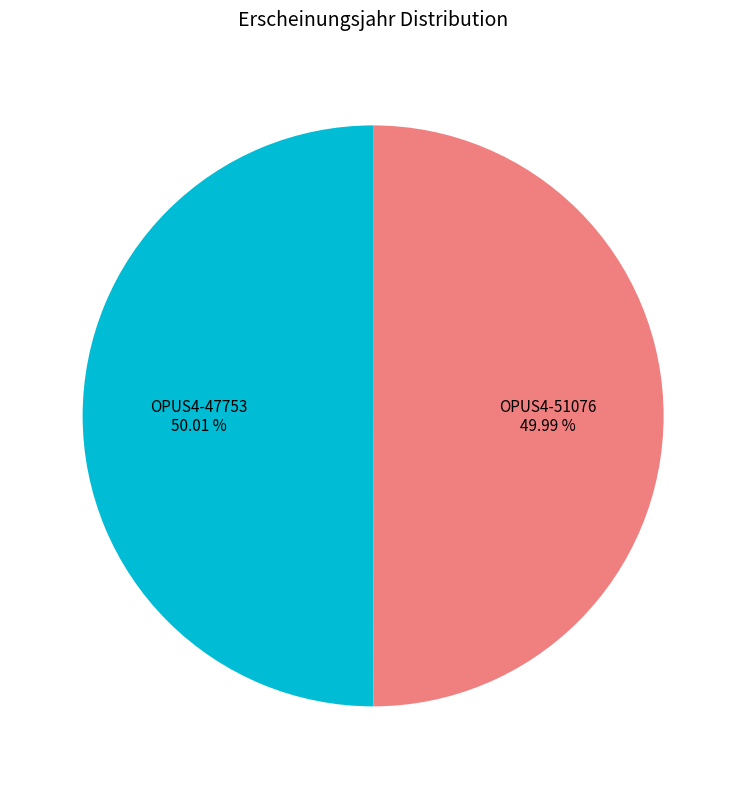

Is the sum of OPUS4-47753 and OPUS4-51076 greater than half?

Yes